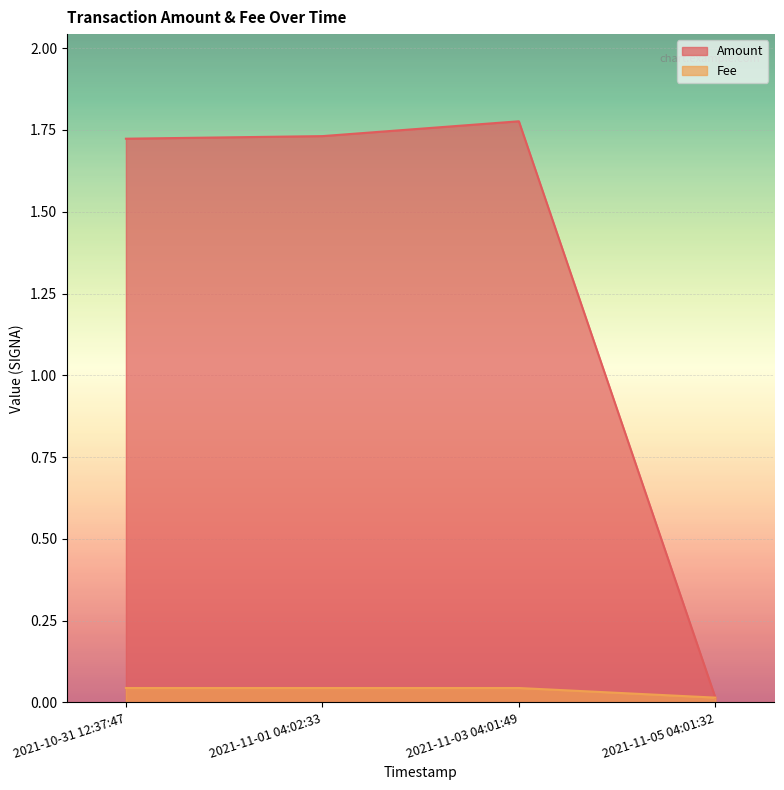

At 2021-11-03 04:01:49, list the series in order from smallest to largest.

Fee, Amount